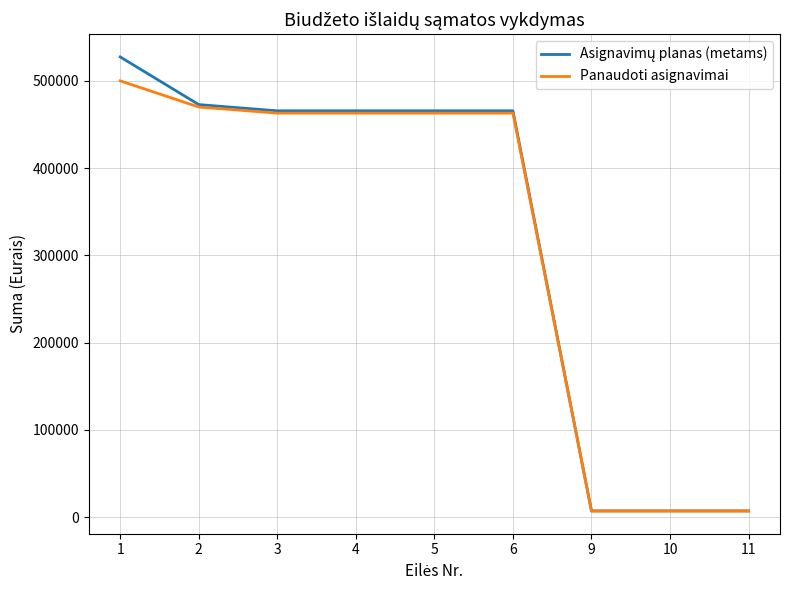

The value of Panaudoti asignavimai at 5 is 175951.3. True or false?

False